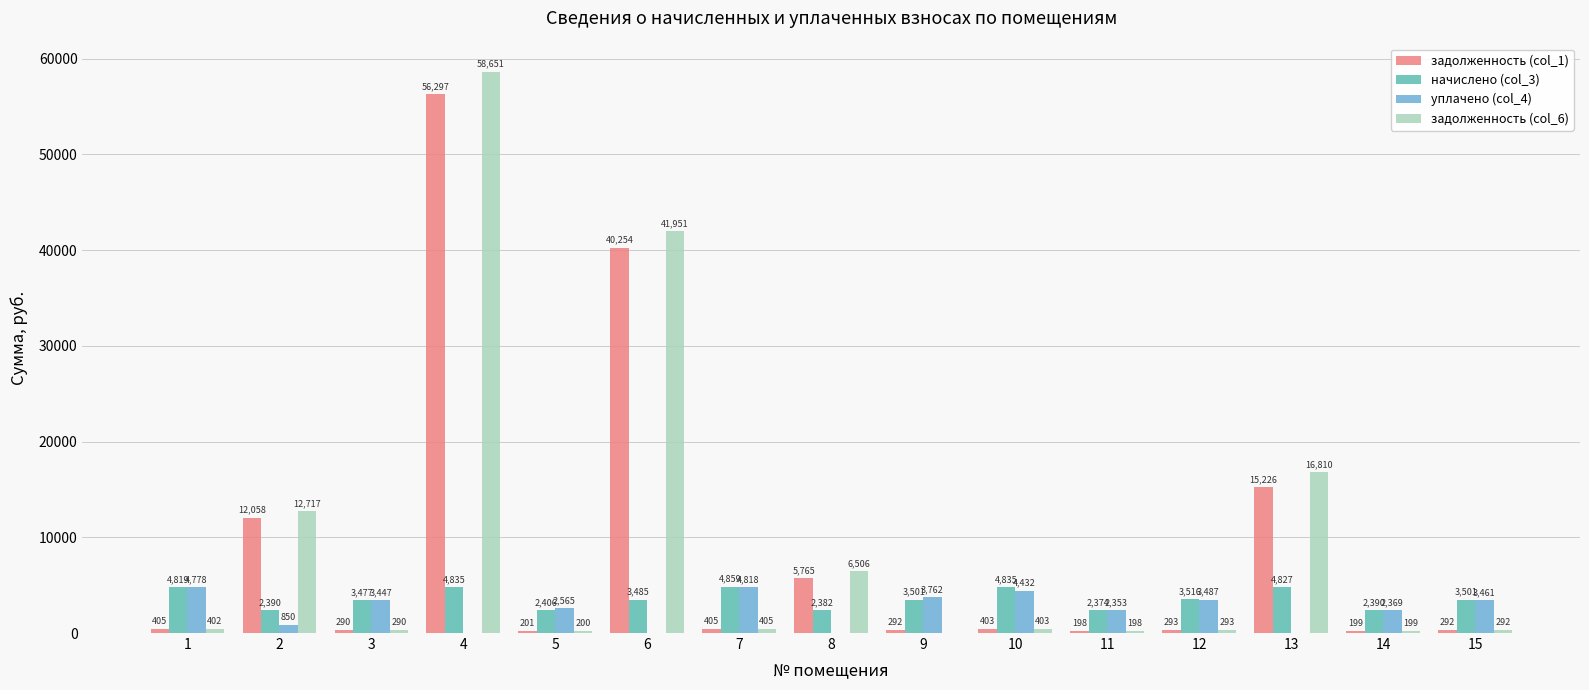

Are the bars horizontal?

No